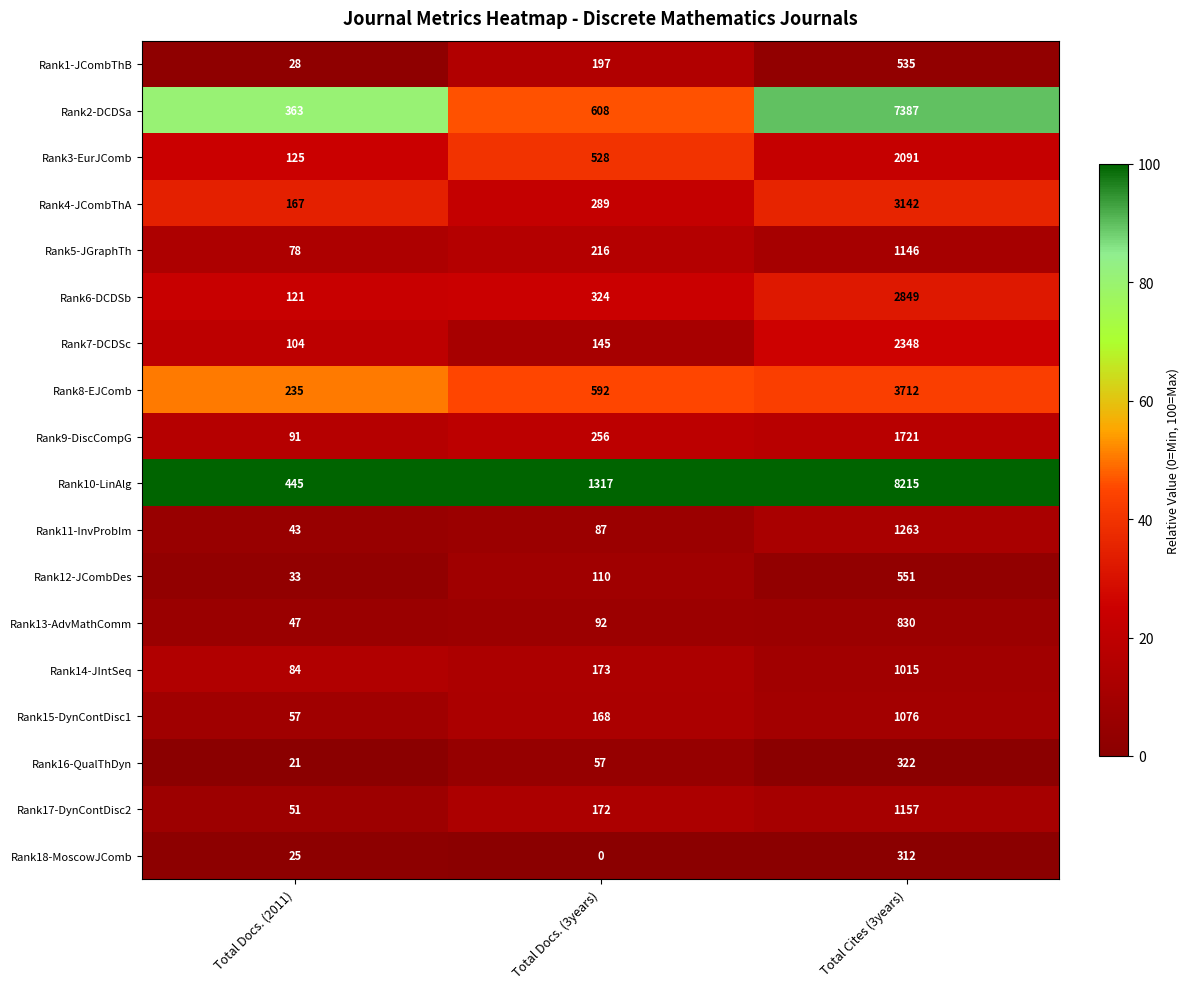

How many series are shown in this chart?

18